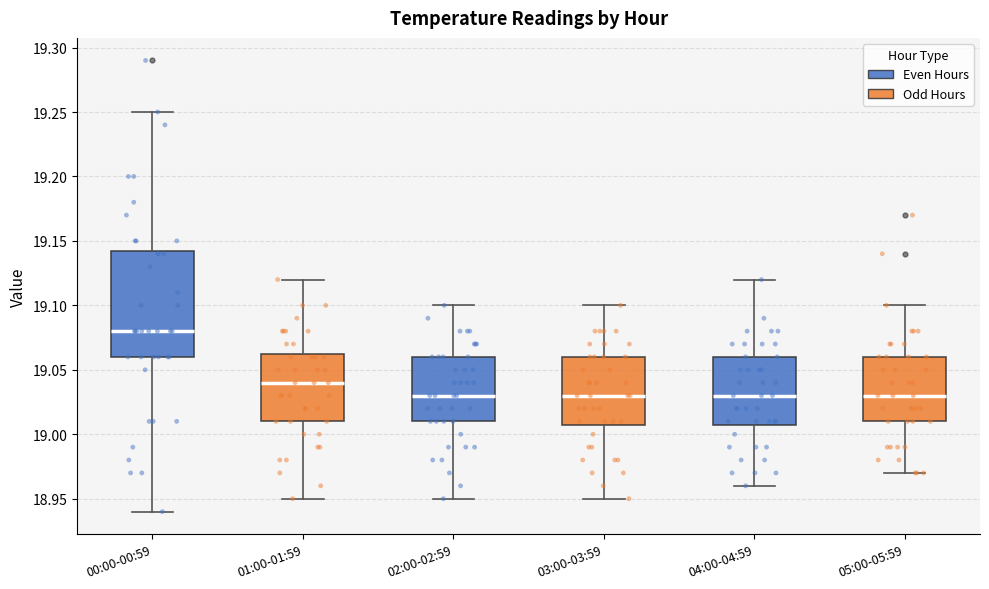

Which box has the highest median line?

00:00-00:59